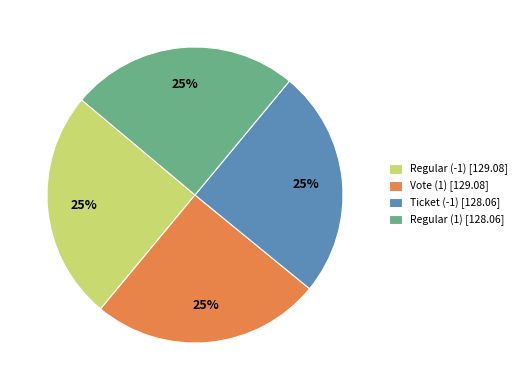

What percentage is the Regular (-1) [129.08] slice, to the nearest percent?

25%